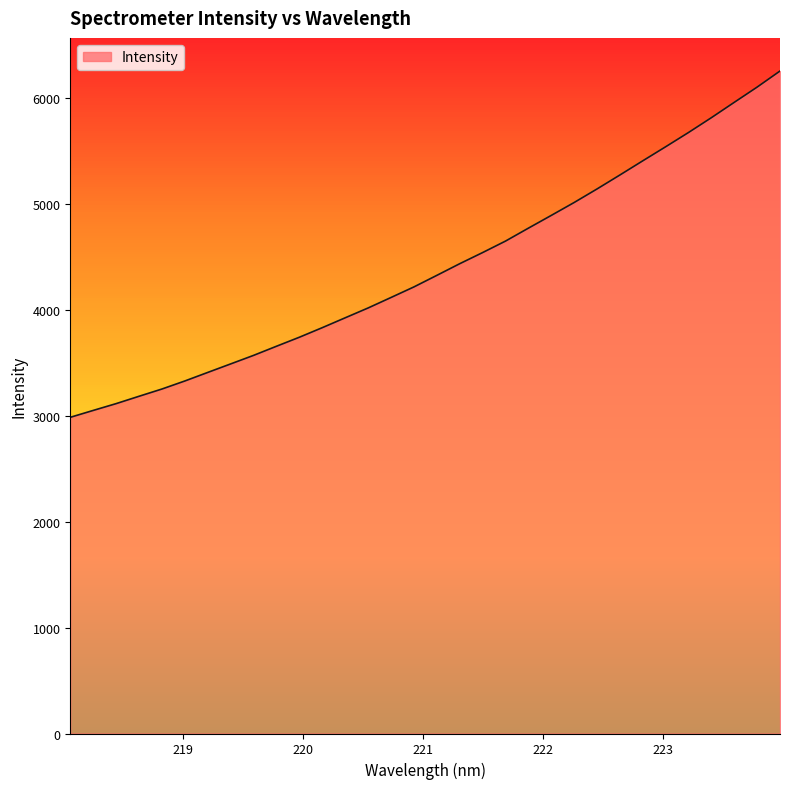

Does the chart display data point markers on the line(s)?

No